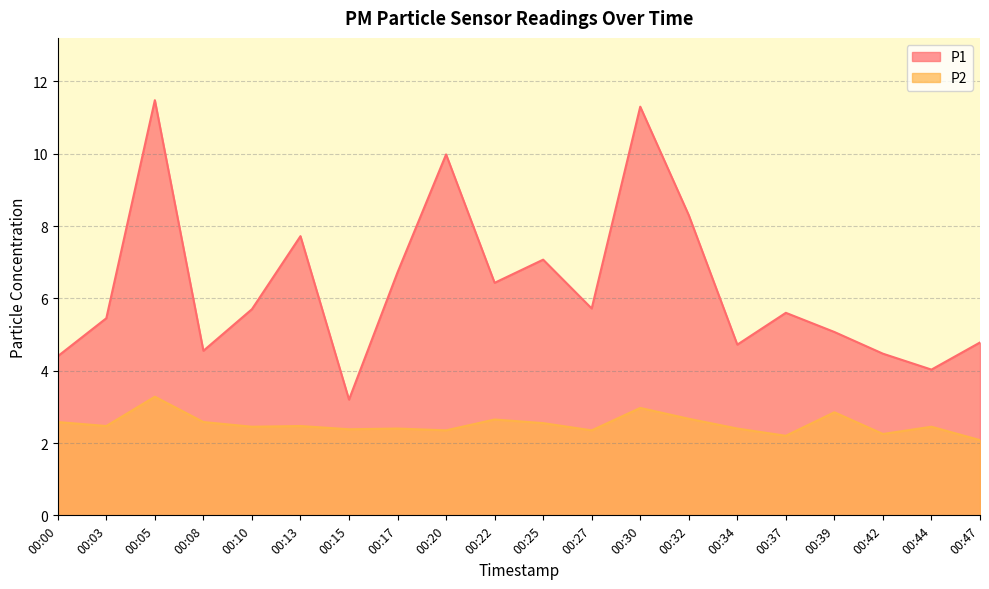

Between 00:20 and 00:32, which is larger?

00:20